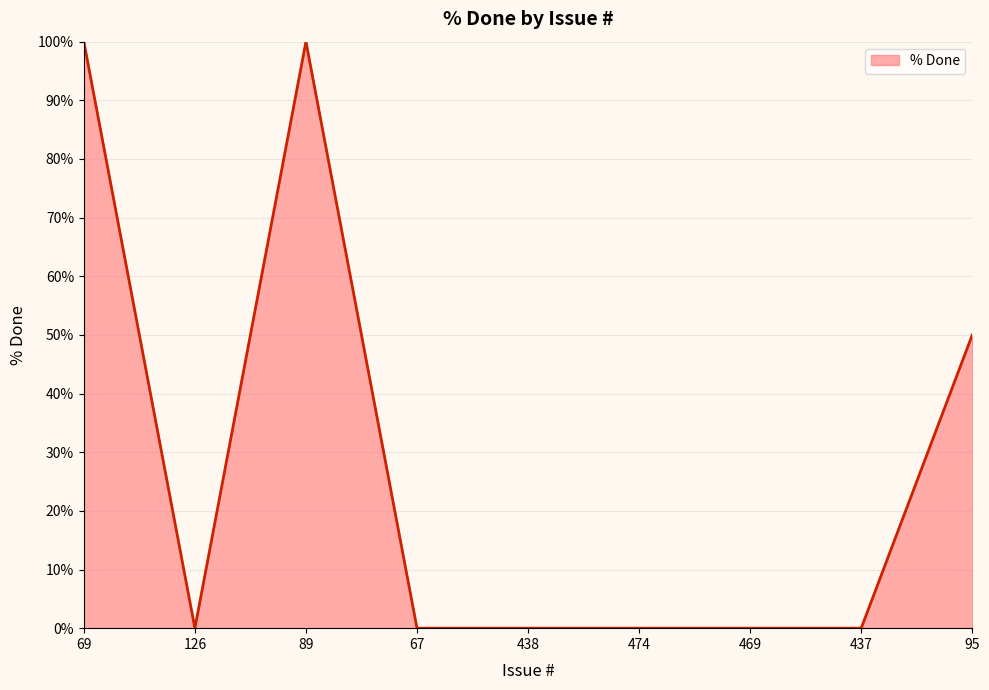

Reading left to right, what are all the values shown in this chart?

100	0	100	0	0	0	0	0	50